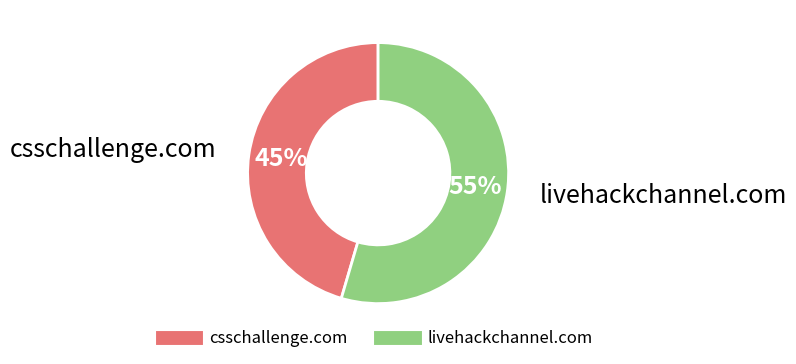

True or false: csschallenge.com accounts for 45% of the total.

True